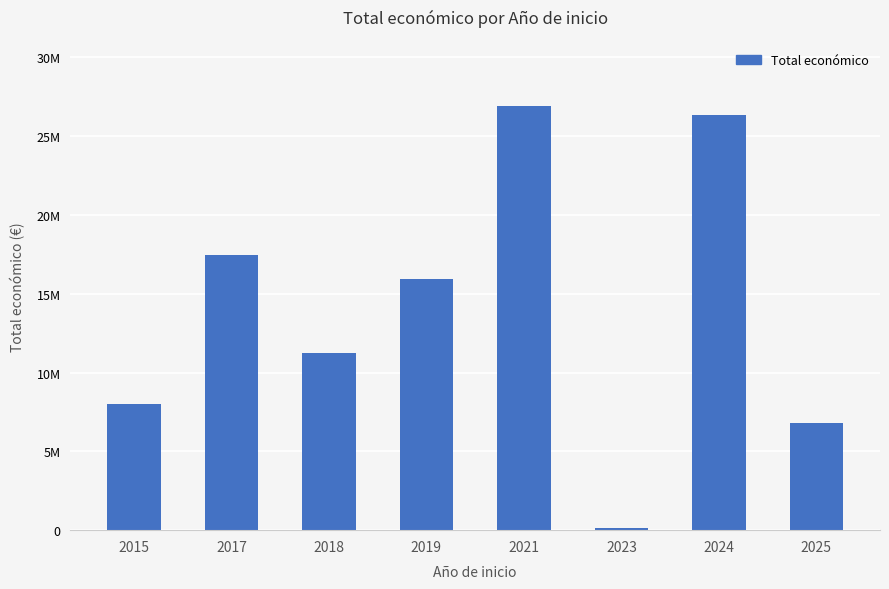

What is the smallest value displayed?

150000